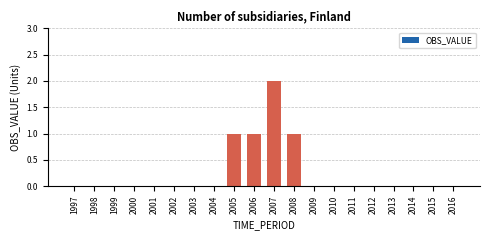

True or false: the data shows 1 at 2005.

True